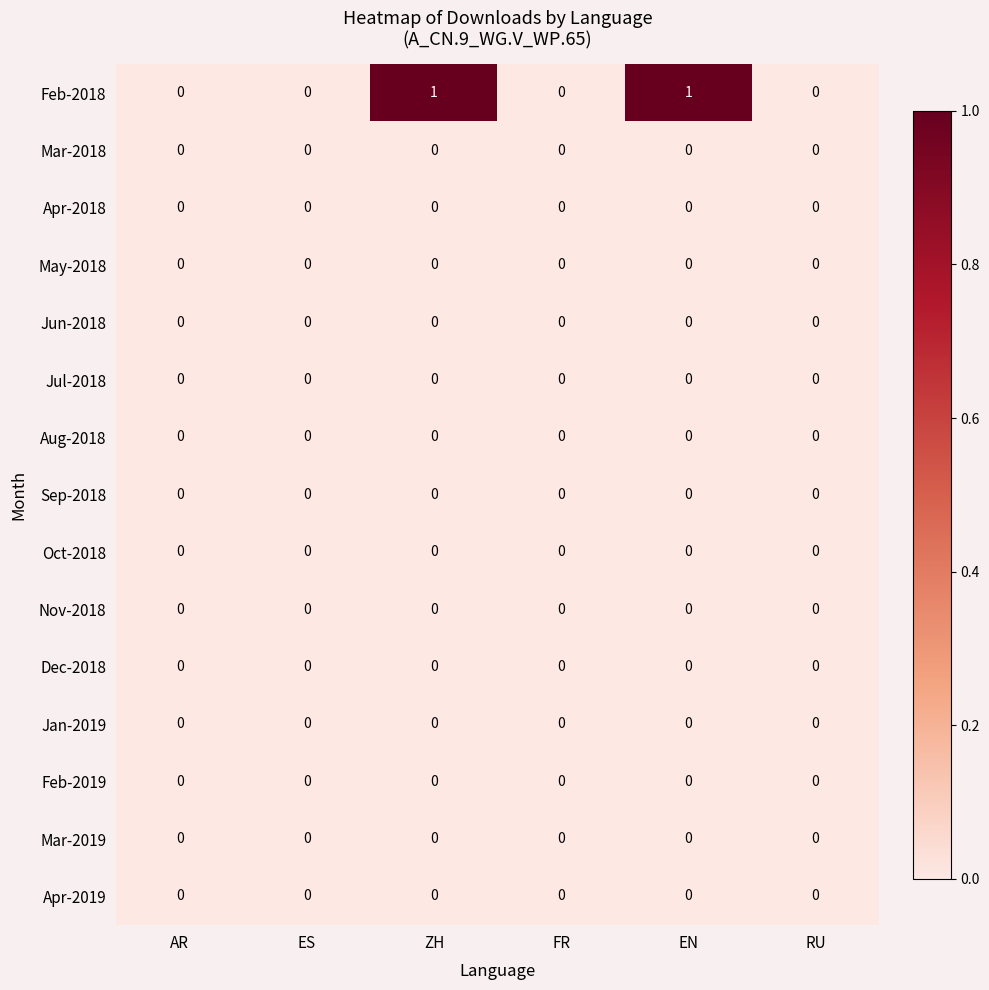

What is the difference between the highest and lowest values at EN?

1